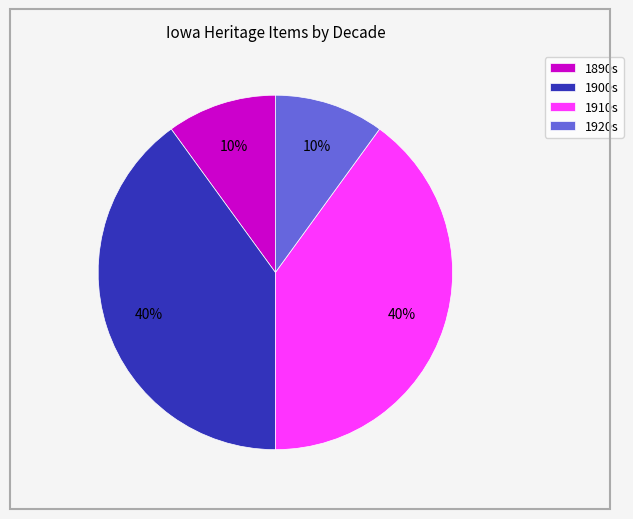

Does any single category account for the majority?

No